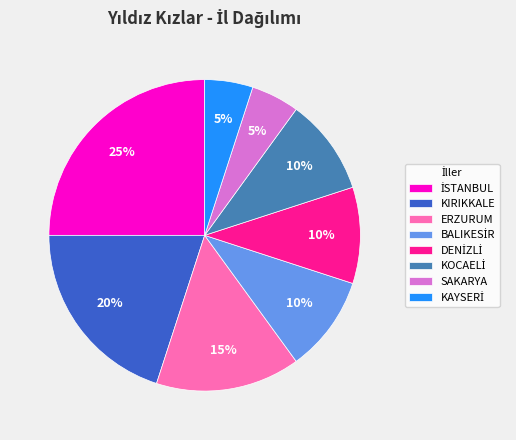

To the nearest percent, what is the difference between the largest and smallest slice percentages?

20%